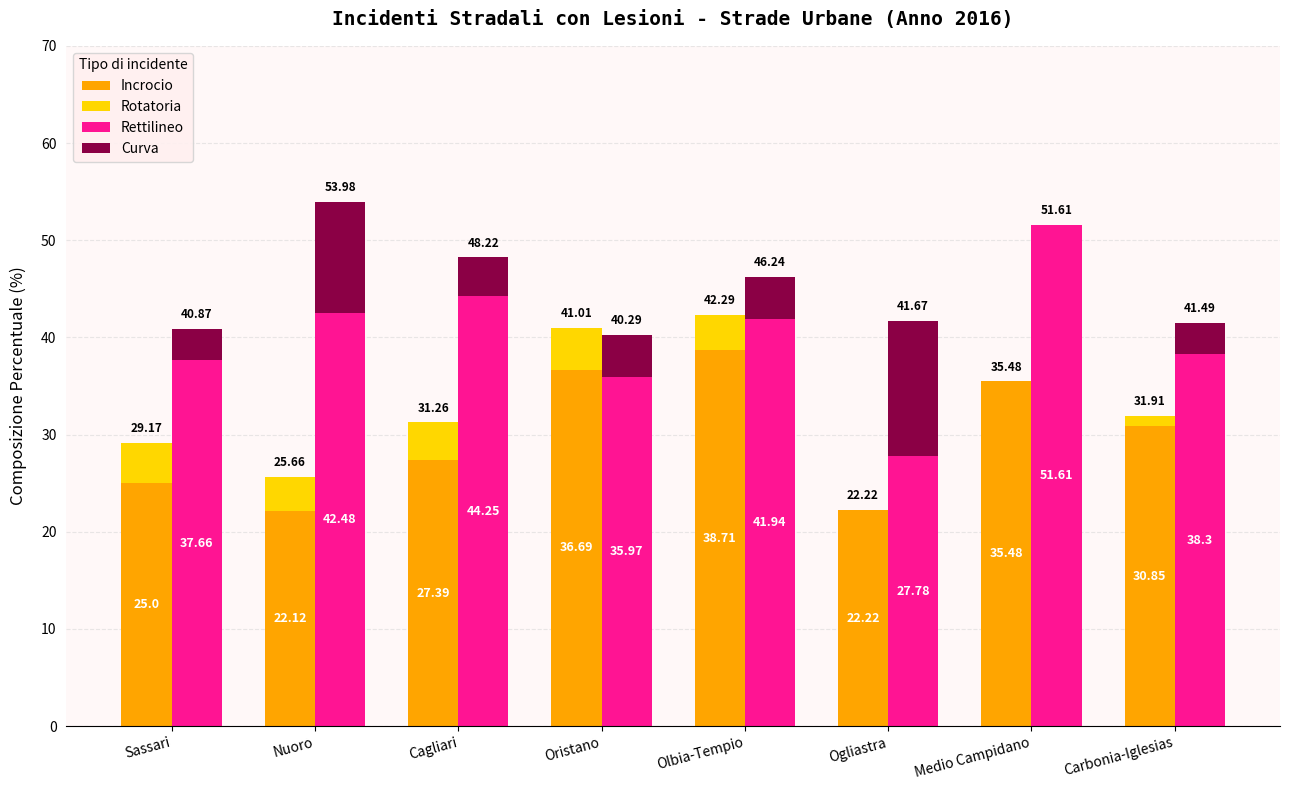

Between Medio Campidano and Oristano, which is larger?

Oristano